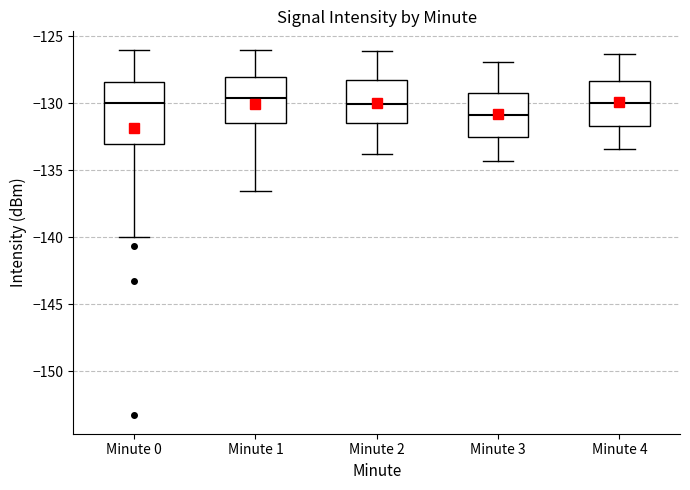

Reading left to right, read every box against the y-axis: the position of its median line, the range the box covers, and the ends of its whiskers. The values are not printed on the chart, so give them approximately, as read against the axis.

Minute 0: median -130.0, box -133.0 to -128.5, whiskers -140.0 to -126.0
Minute 1: median -129.5, box -131.5 to -128.0, whiskers -136.5 to -126.0
Minute 2: median -130.0, box -131.5 to -128.5, whiskers -134.0 to -126.0
Minute 3: median -131.0, box -132.5 to -129.5, whiskers -134.5 to -127.0
Minute 4: median -130.0, box -131.5 to -128.5, whiskers -133.5 to -126.5